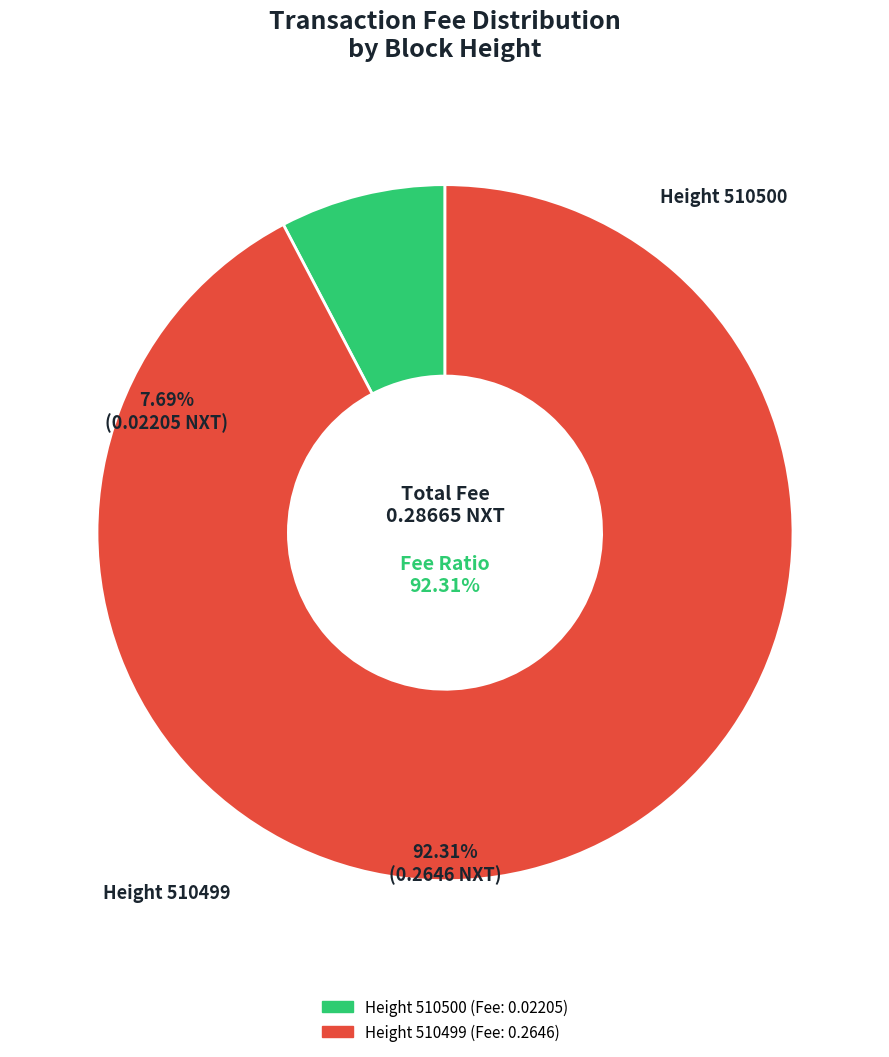

Does any single category account for the majority?

Yes